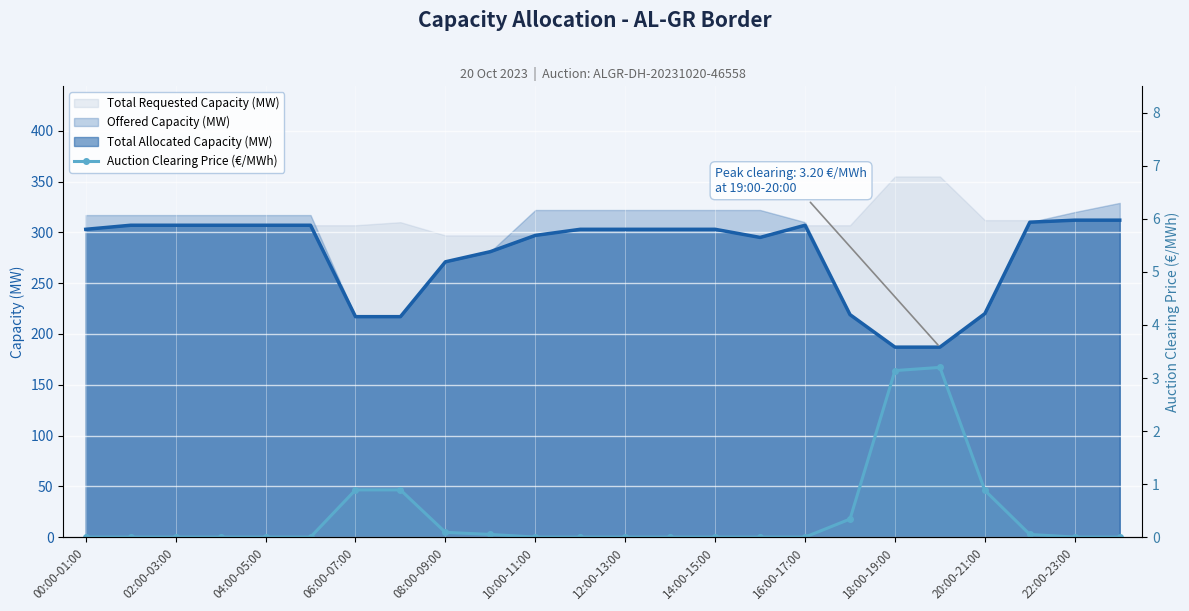

The value at 08:00-09:00 is 0.1. True or false?

False